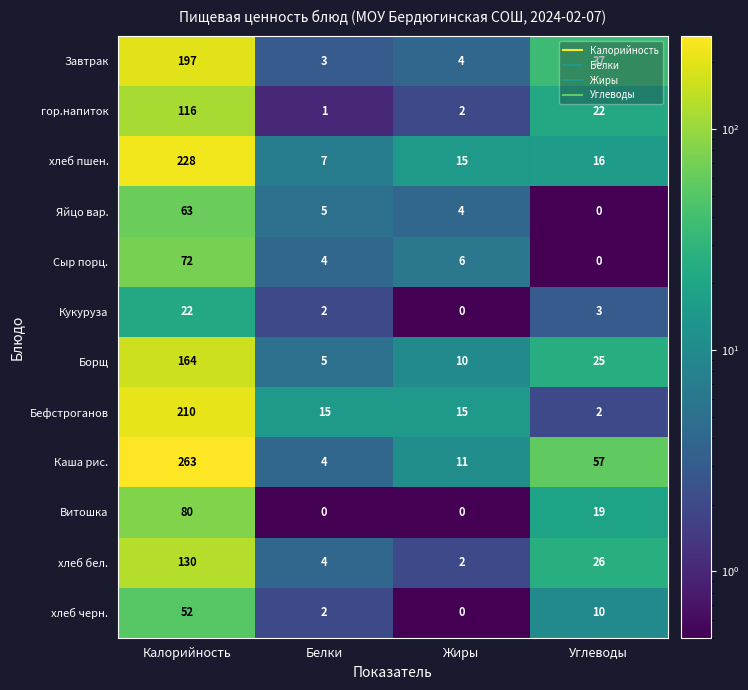

At which label does хлеб пшен. first exceed 16?

Калорийность